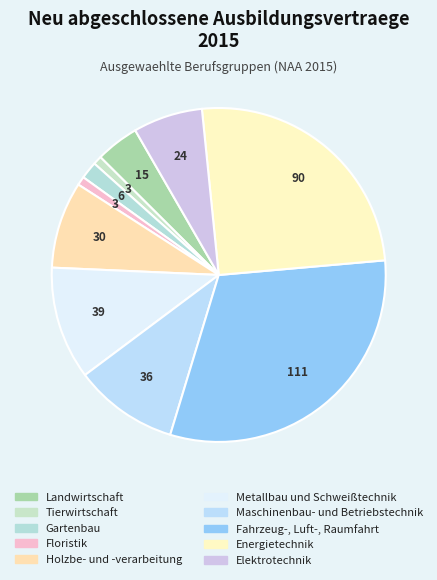

What is the change in value from Landwirtschaft to Tierwirtschaft?

-12